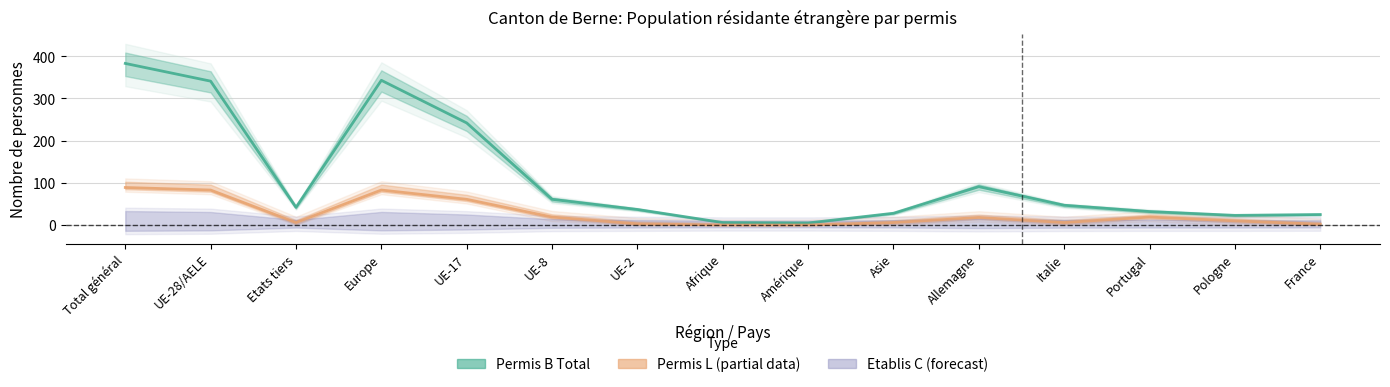

At how many categories does at least one series exceed 235?

4